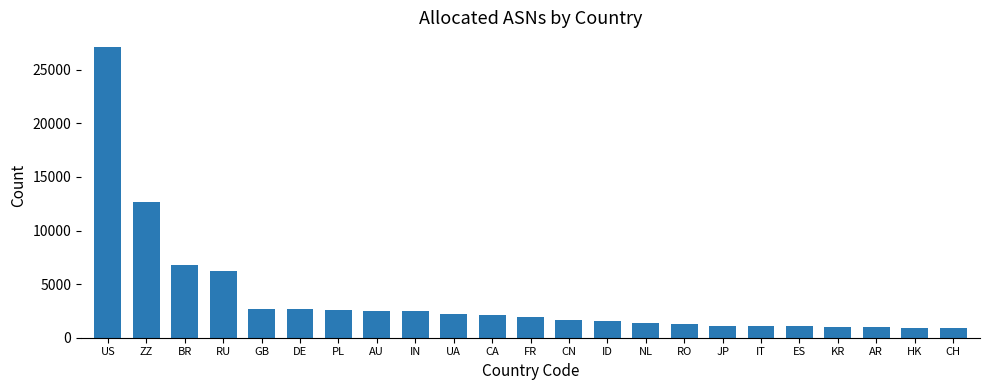

The value at US is 27144. True or false?

True